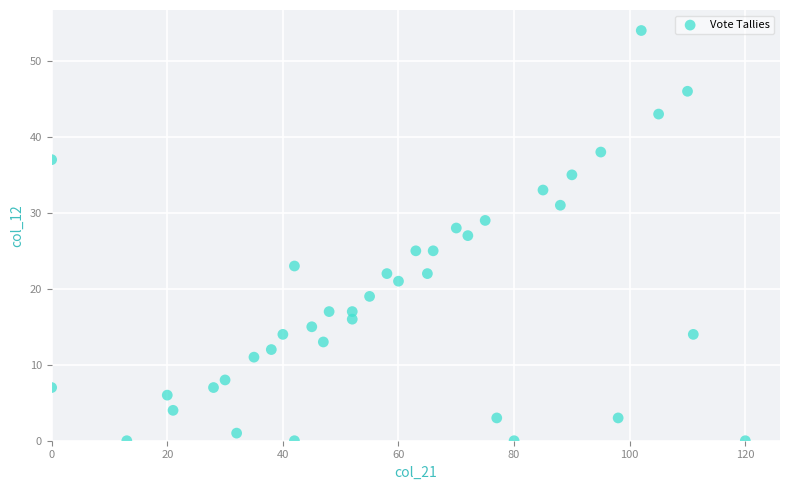

What is the range of X values (max minus min)?

120